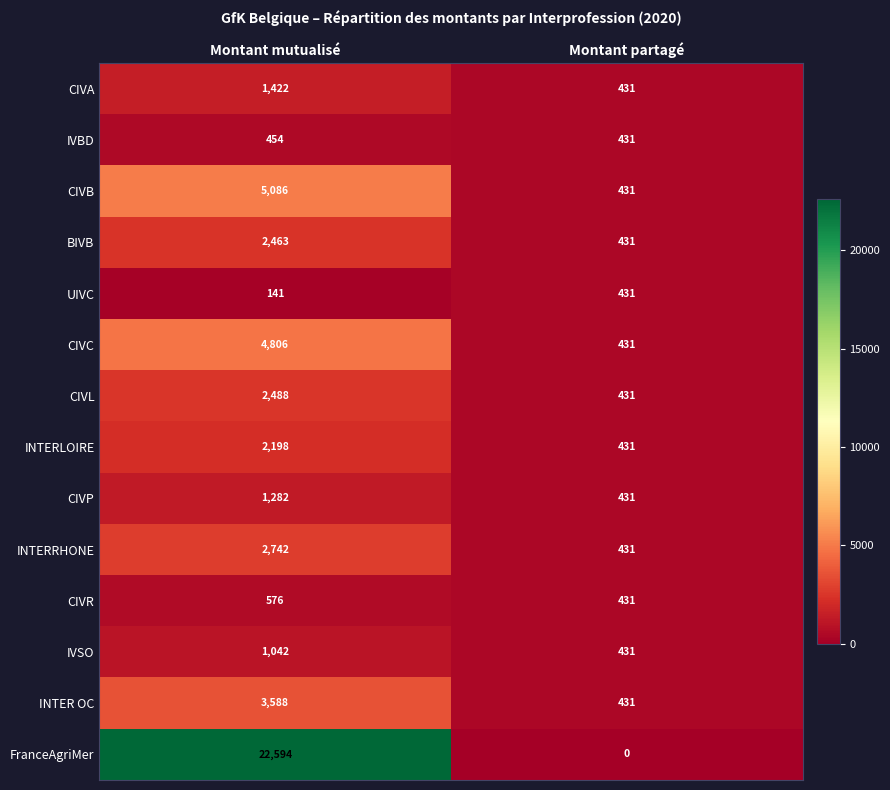

The value of INTERRHONE at Montant partagé is 431. True or false?

True